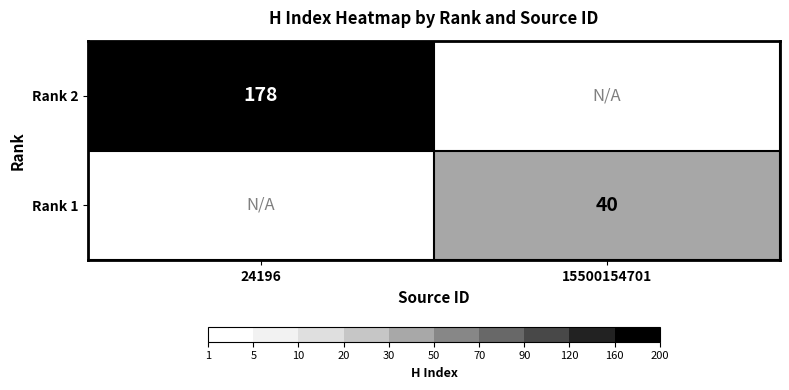

Is it true that Rank 1 equals 62 at 15500154701?

False